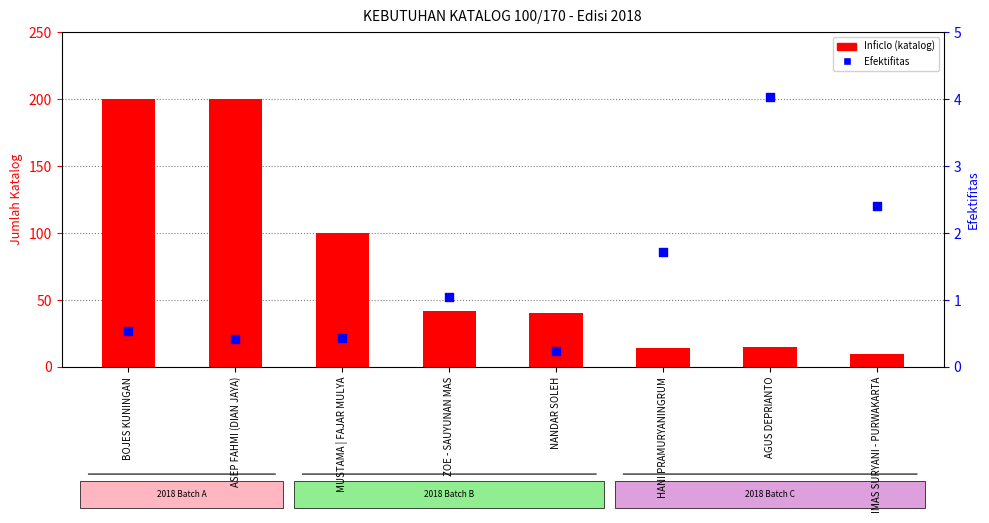

Is the value of Inficlo at AGUS DEPRIANTO greater than the value of Efektifitas at BOJES KUNINGAN?

Yes